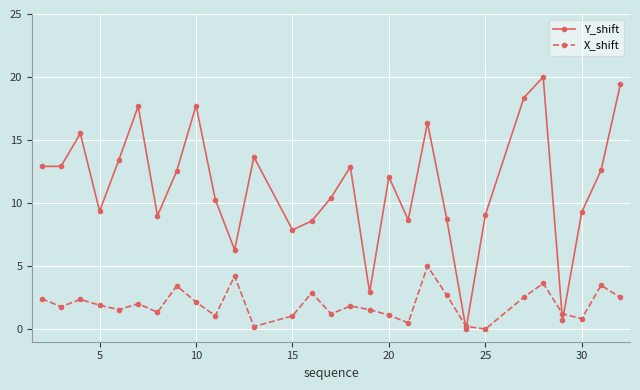

Does the chart display data point markers on the line(s)?

Yes